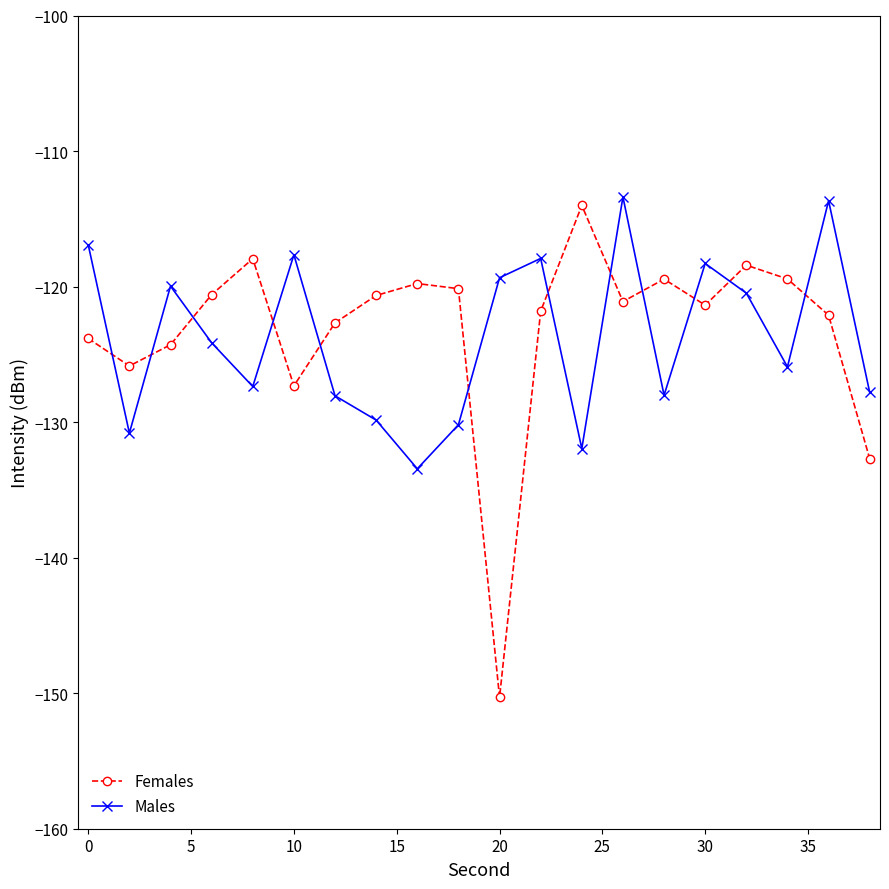

What are all the series names shown in the legend?

Females, Males